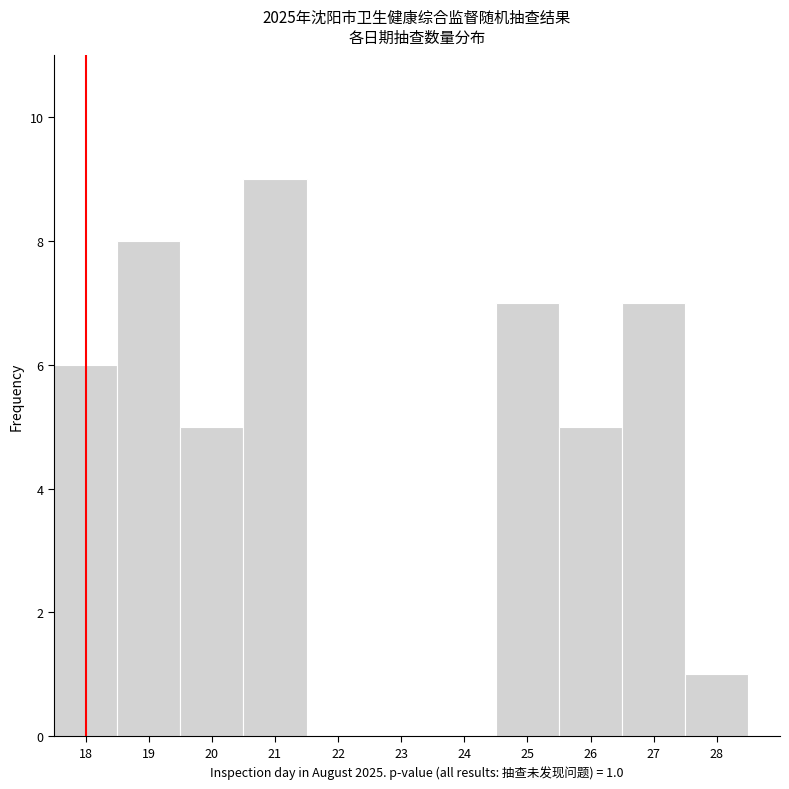

Over which range of the x-axis is the bar tallest?

20.5 to 21.5